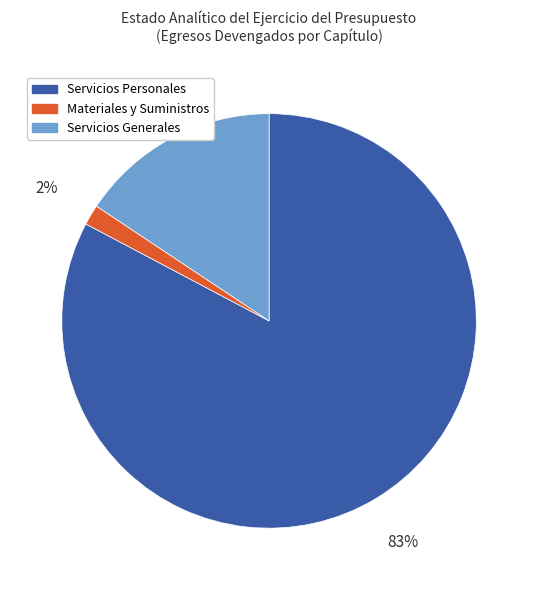

Is there a majority slice in this chart?

Yes